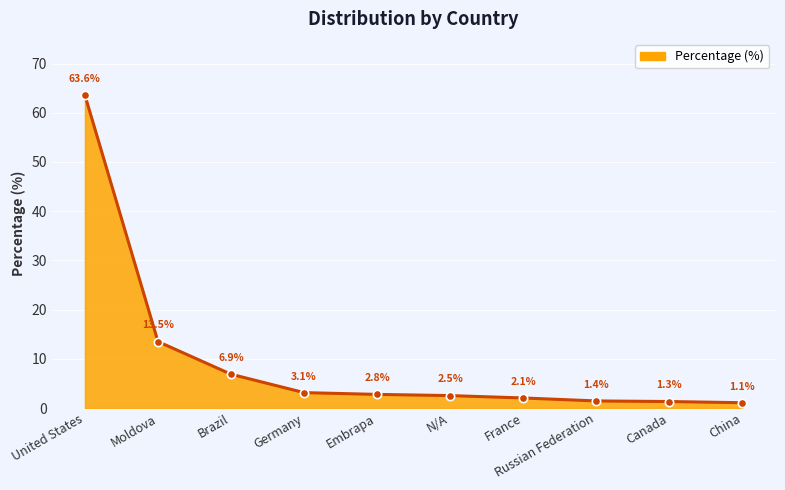

List the labels in order of value, smallest first.

China, Canada, Russian Federation, France, N/A, Embrapa, Germany, Brazil, Moldova, United States